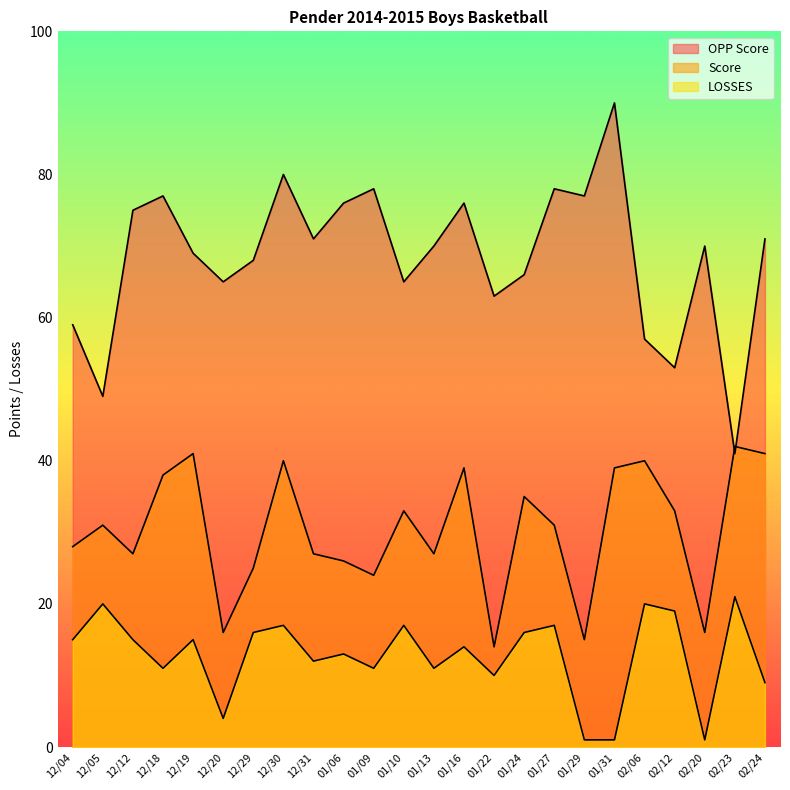

True or false: LOSSES has a value of 2 at 01/29.

False